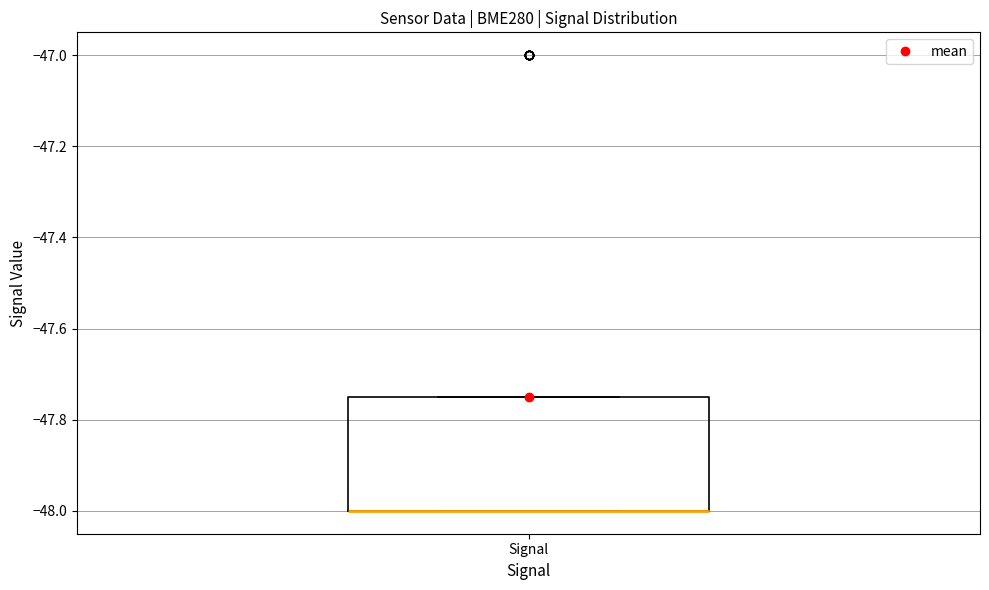

Read this box plot against the y-axis: the position of the median line, the range covered by the box, and the ends of both whiskers. The values are not printed on the chart, so give them approximately, as read against the axis.

median -48.00 (drawn on the box's lower edge), box -48.00 to -47.74, whiskers -48.00 to -47.74